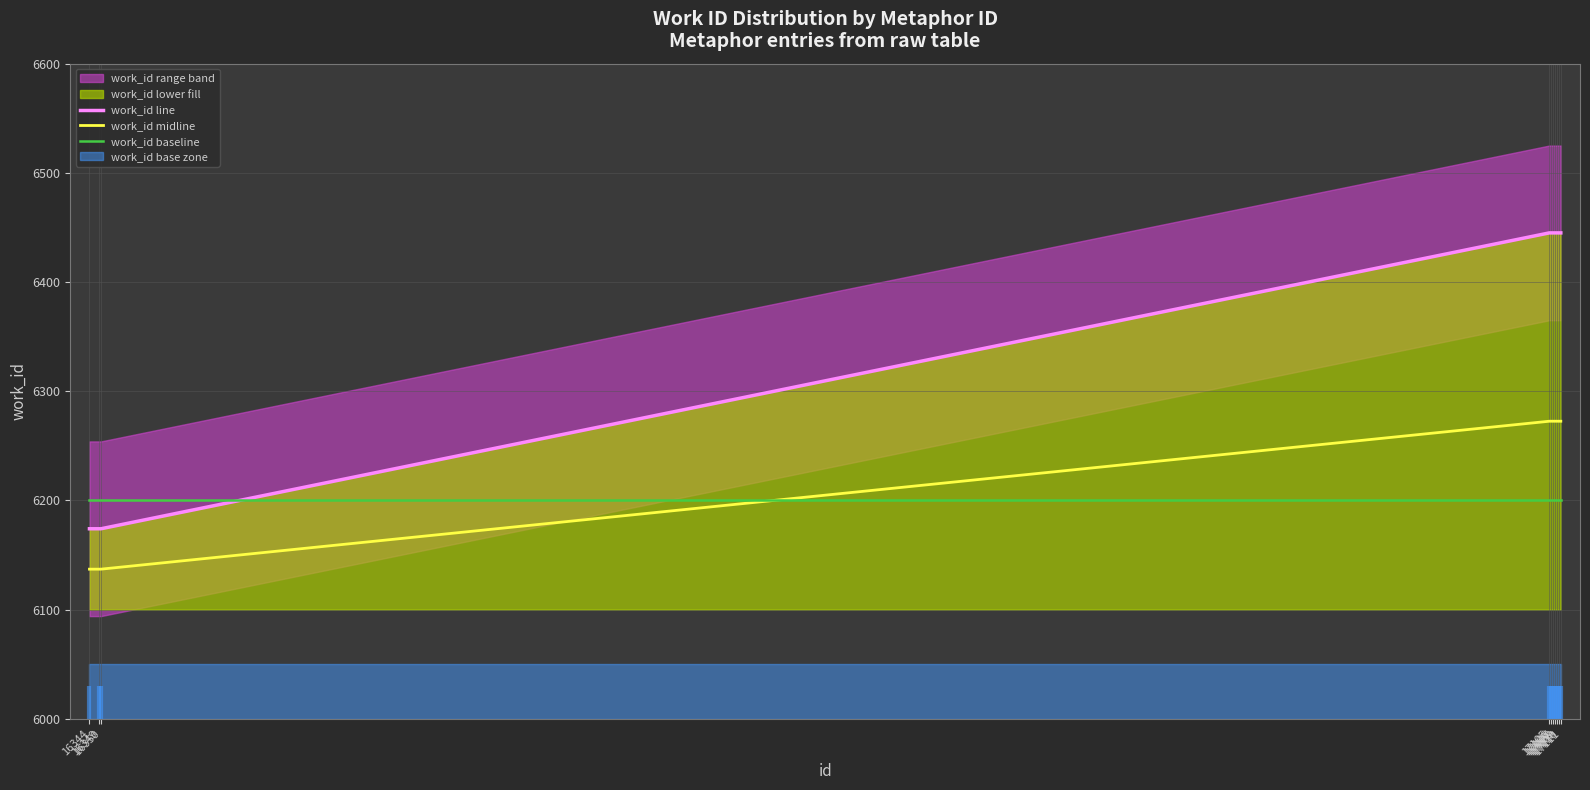

Which series changed the most between 16344 and 17108?

work_id line